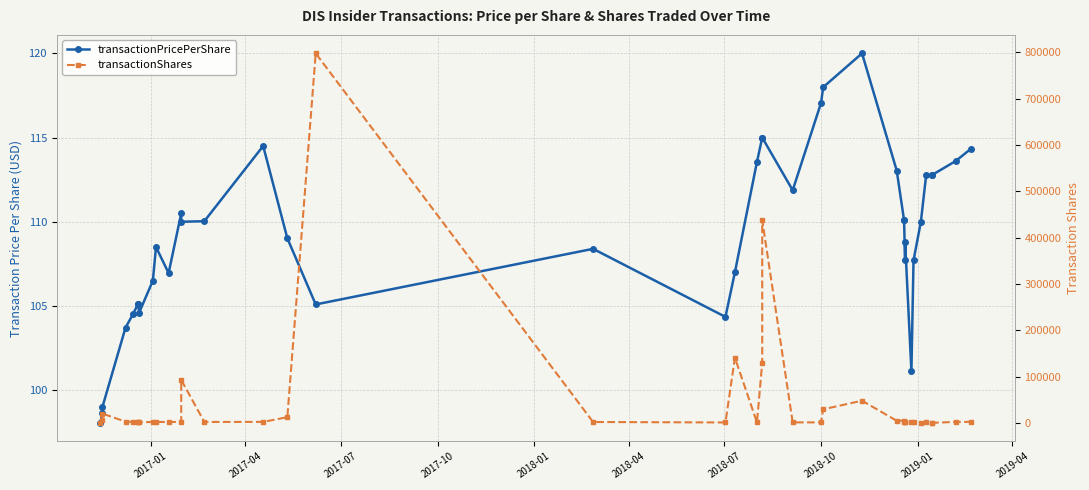

What is the sum of all transactionPricePerShare values?

4365.0